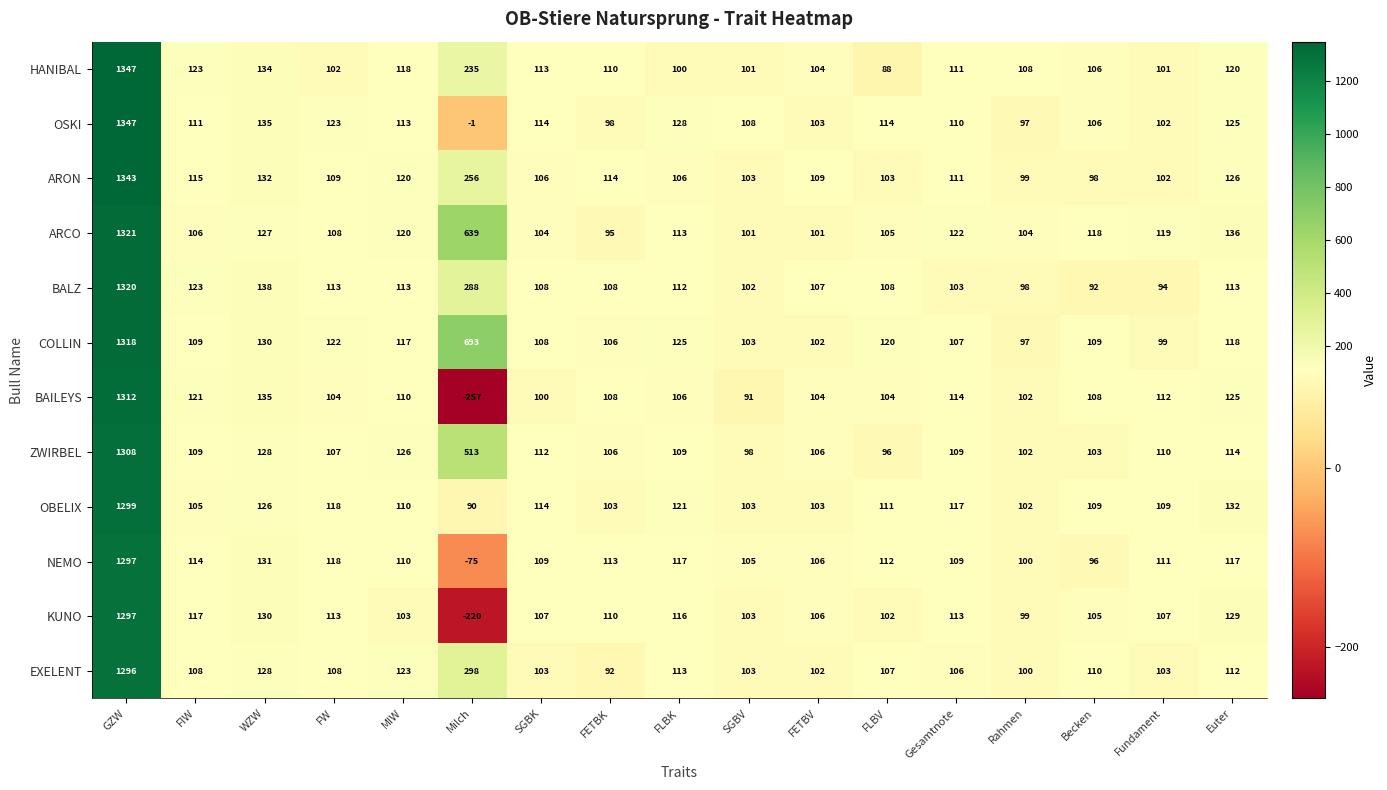

Rank the series at FLBV from highest to lowest value.

COLLIN, OSKI, NEMO, OBELIX, BALZ, EXELENT, ARCO, BAILEYS, ARON, KUNO, ZWIRBEL, HANIBAL